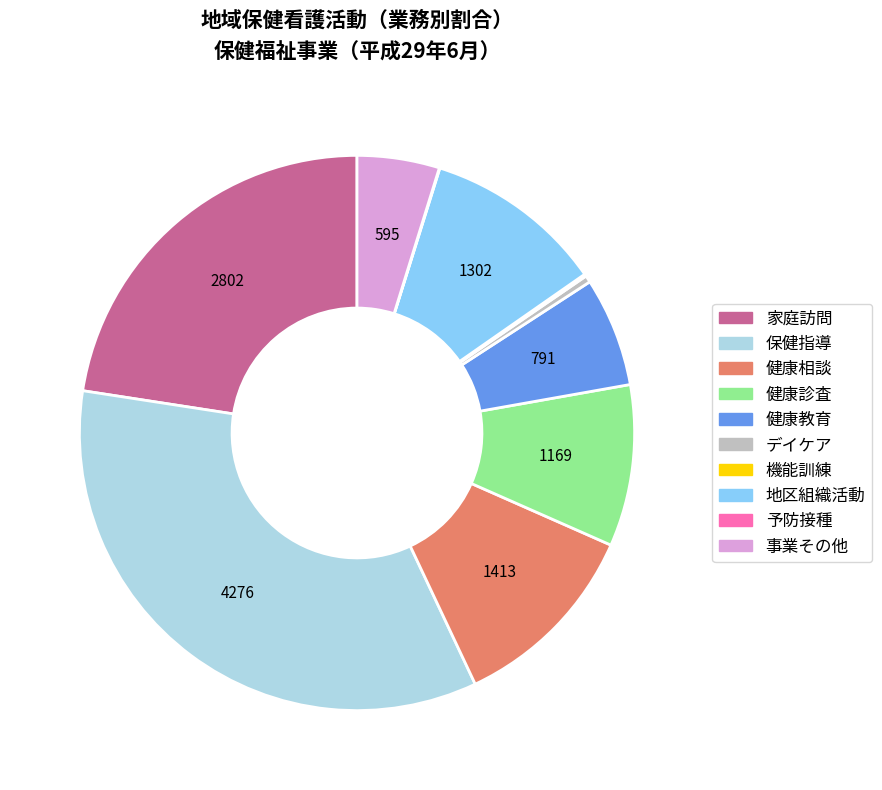

Do 健康教育 and 事業その他 together represent more than half of the pie?

No